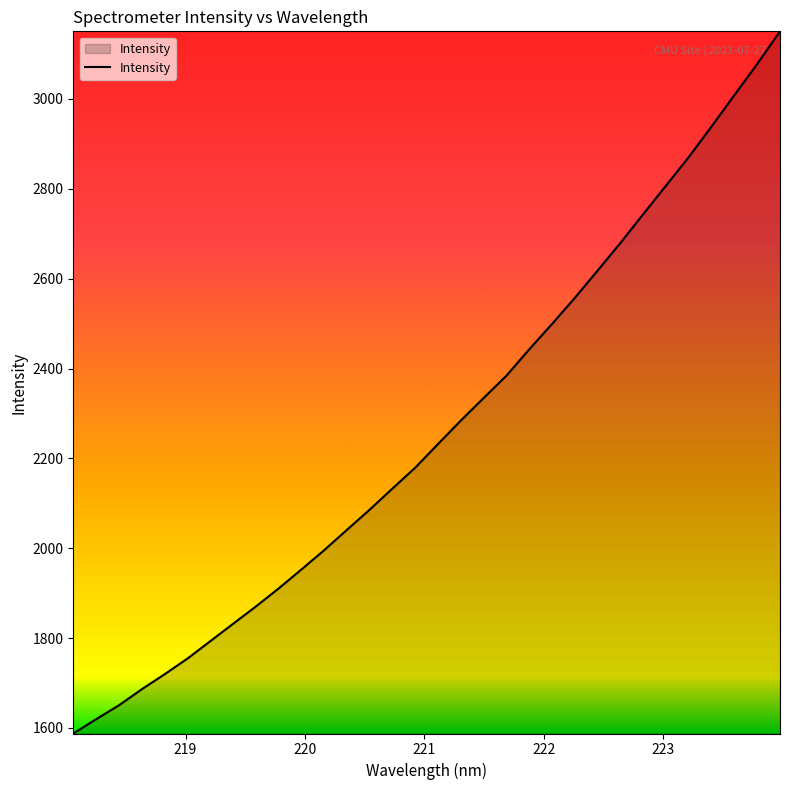

What is the greatest value displayed?

3150.6